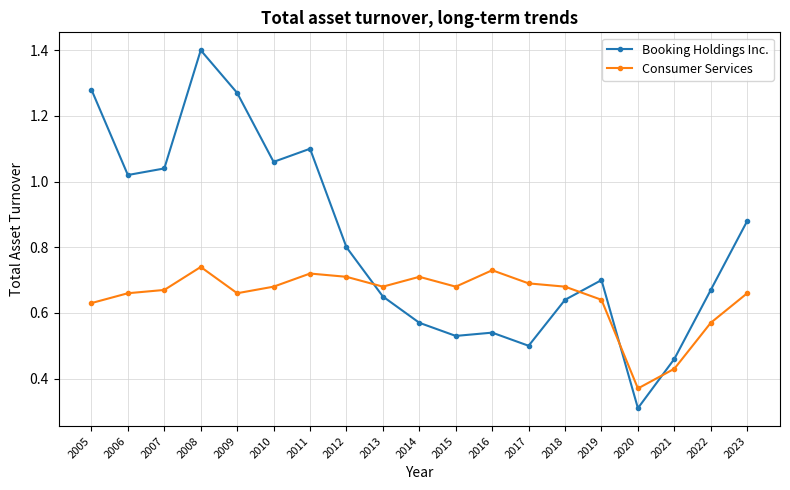

How many series are shown in this chart?

2